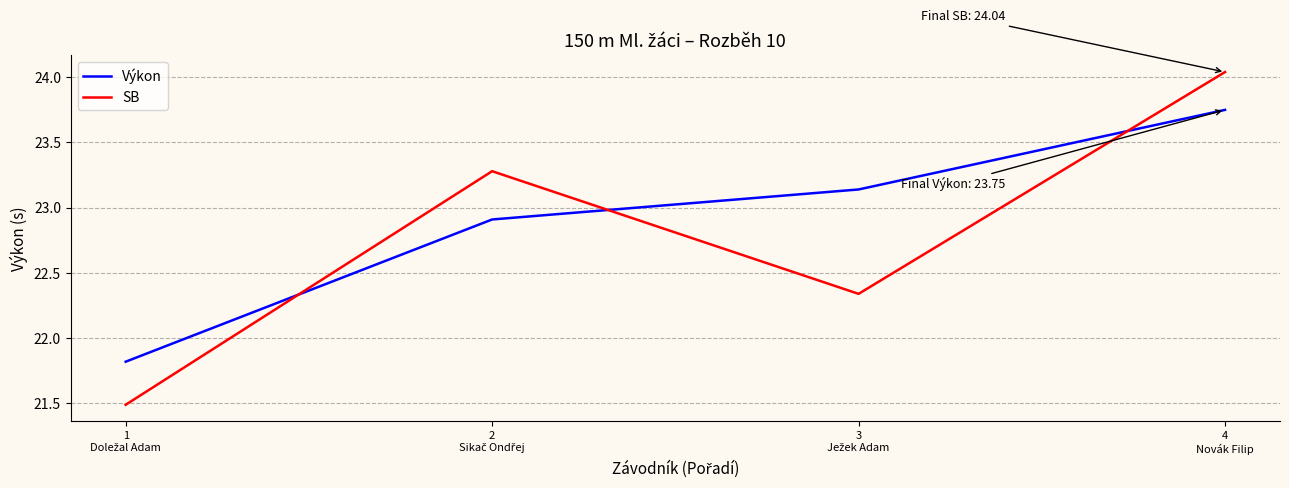

At which category is the sum across all series the highest?

4
Novák Filip